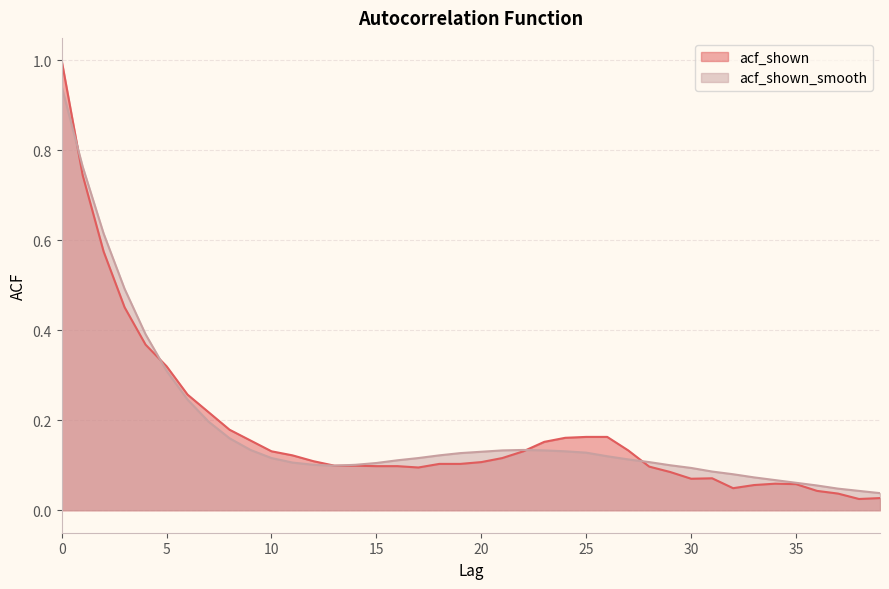

Does the chart display data point markers on the line(s)?

No